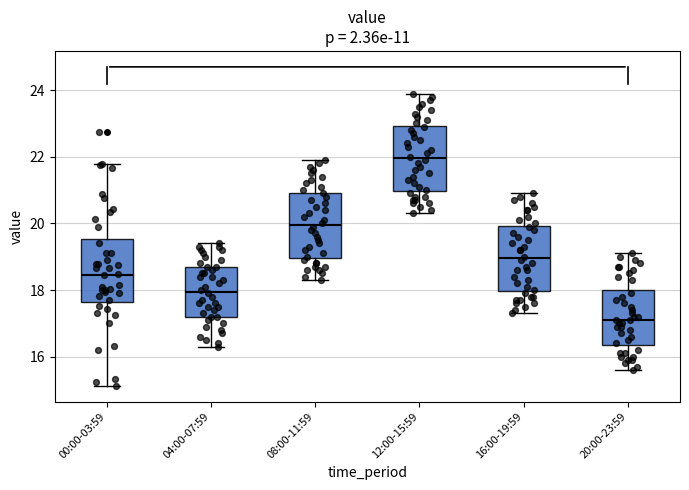

Which box has the lowest median line?

20:00-23:59